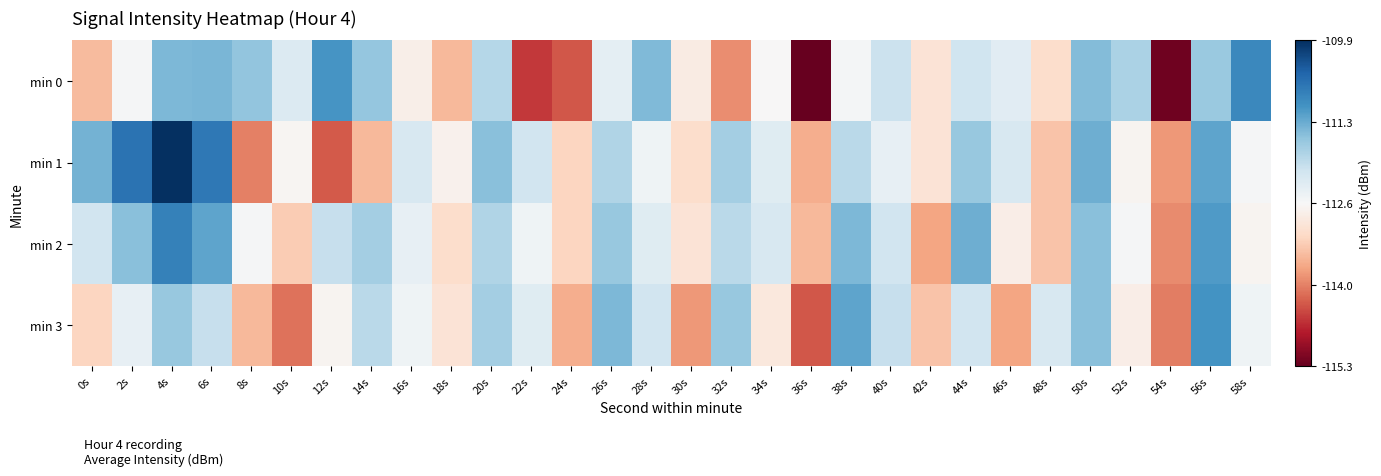

Count the number of data series in this chart.

4